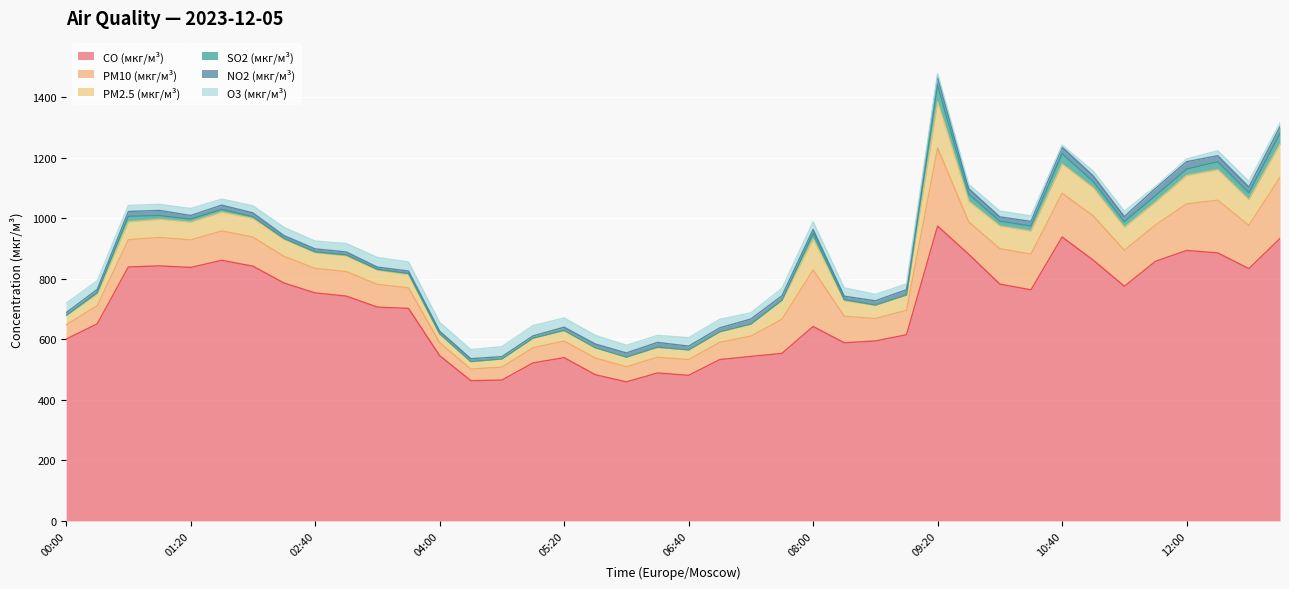

What is the label of the 34th point from the right?

02:00